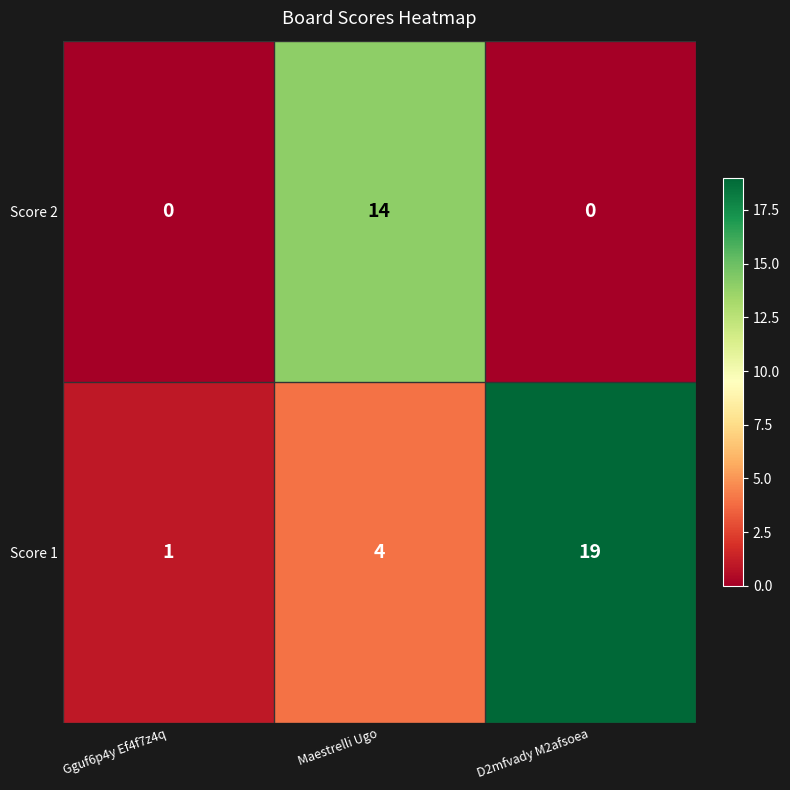

How many Score 1 values are between 1 and 19?

3